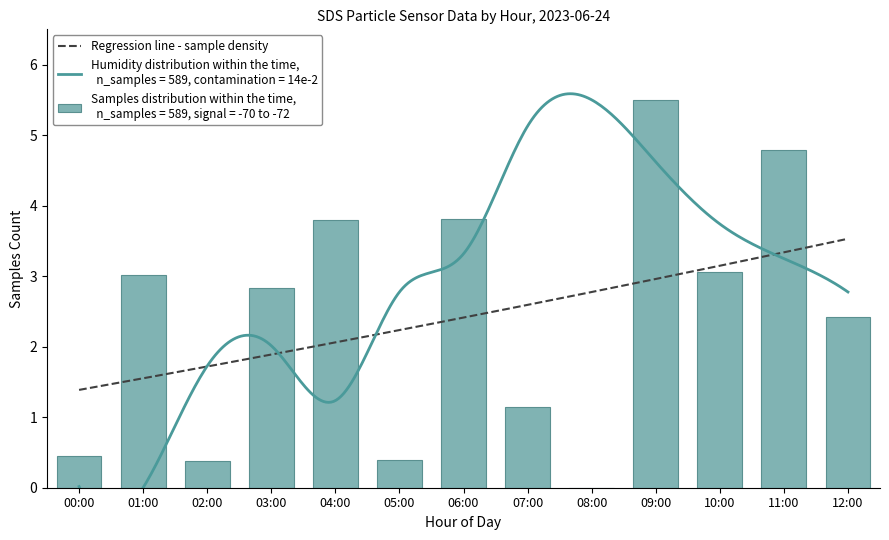

Rank the categories by value from lowest to highest.

08:00, 02:00, 05:00, 00:00, 07:00, 12:00, 03:00, 01:00, 10:00, 04:00, 06:00, 11:00, 09:00